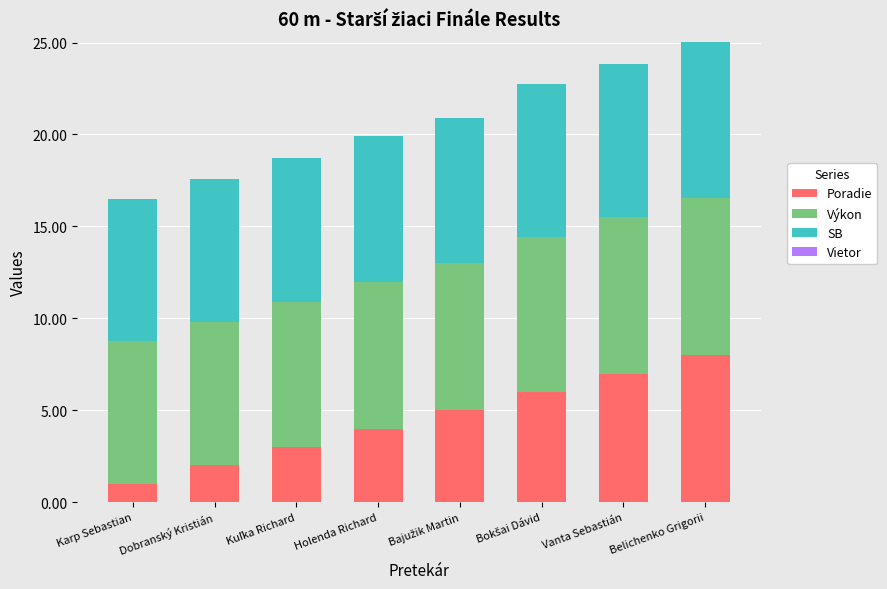

What is the approximate value of Poradie at Dobranský Kristián?

2.0